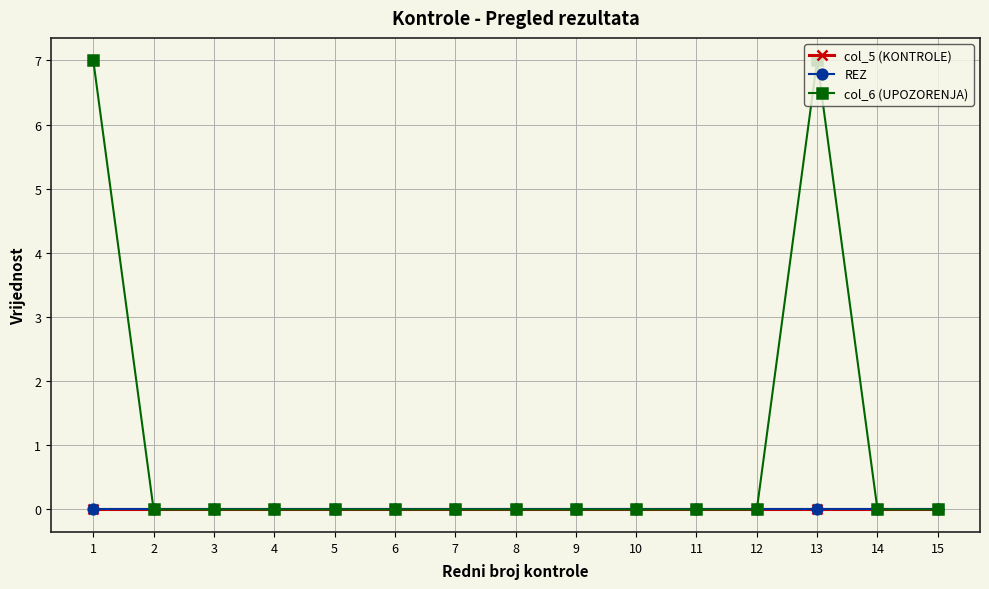

Does the chart have visible grid lines?

Yes